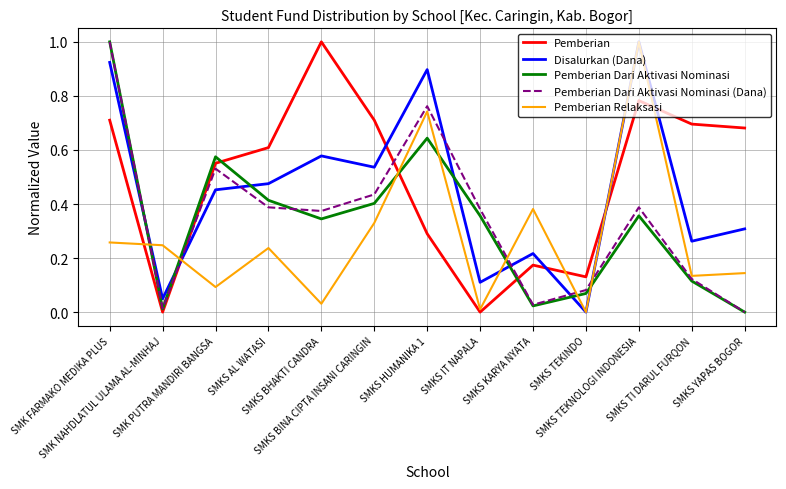

Does the chart have visible grid lines?

Yes